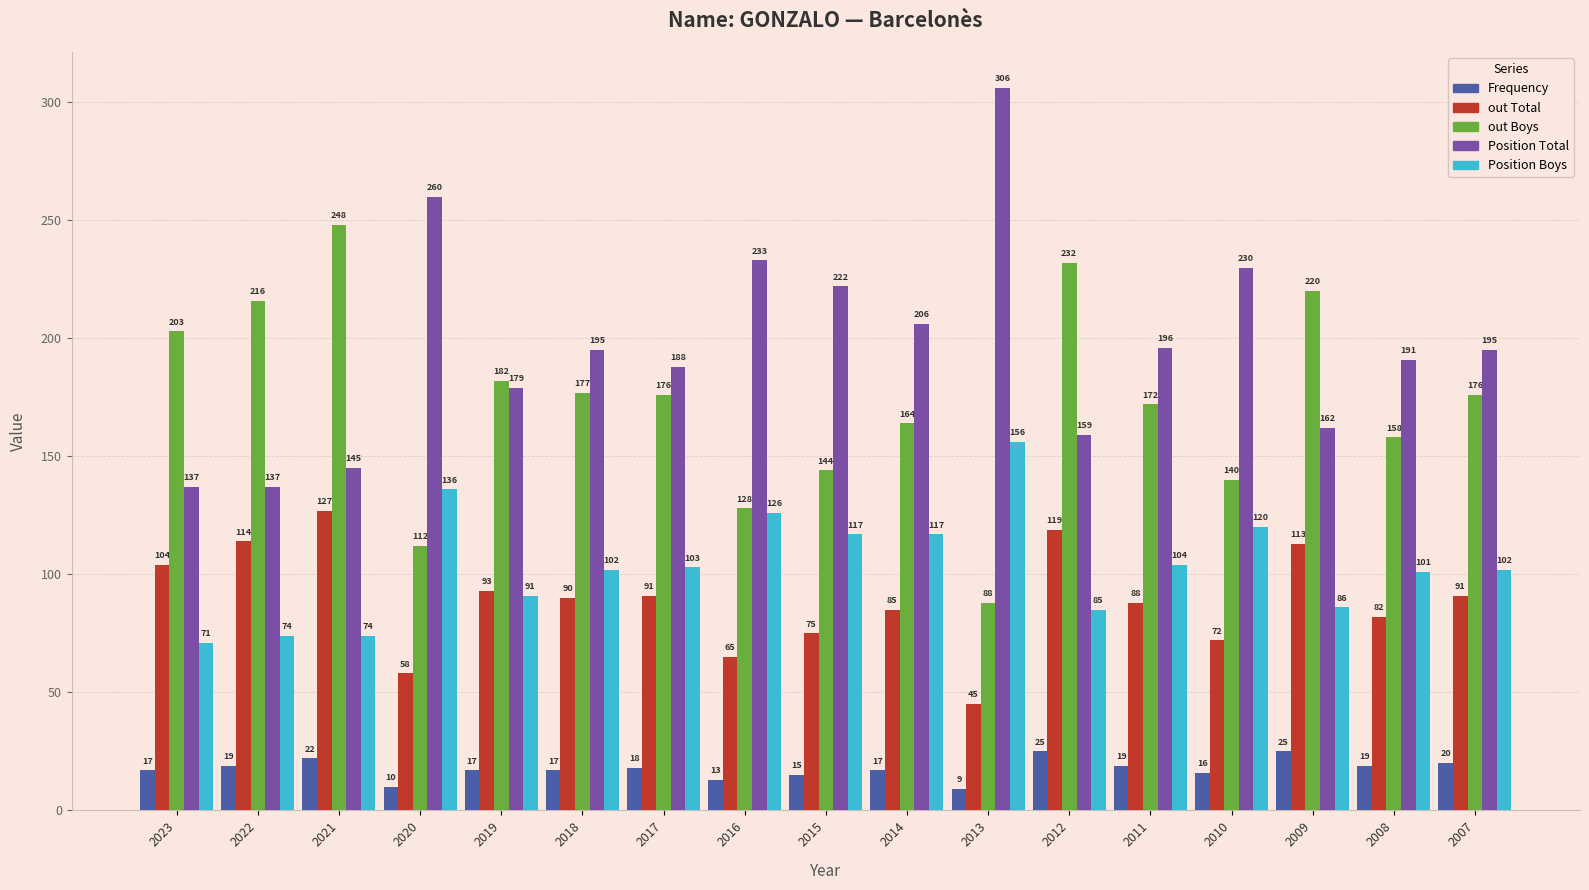

What is the value of the Position Boys bar at the 10th from the left?

117